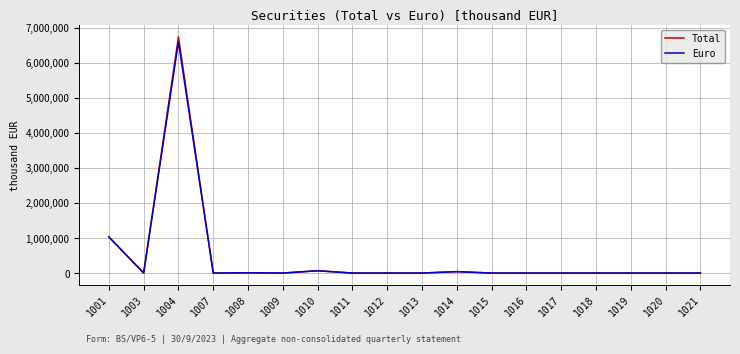

Is it true that Euro equals -4356846 at 1018?

False